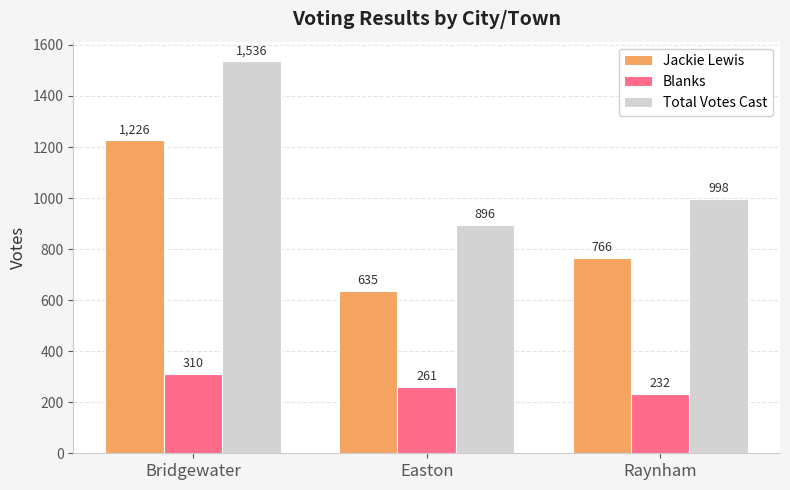

Is it true that Jackie Lewis equals 766 at Raynham?

True